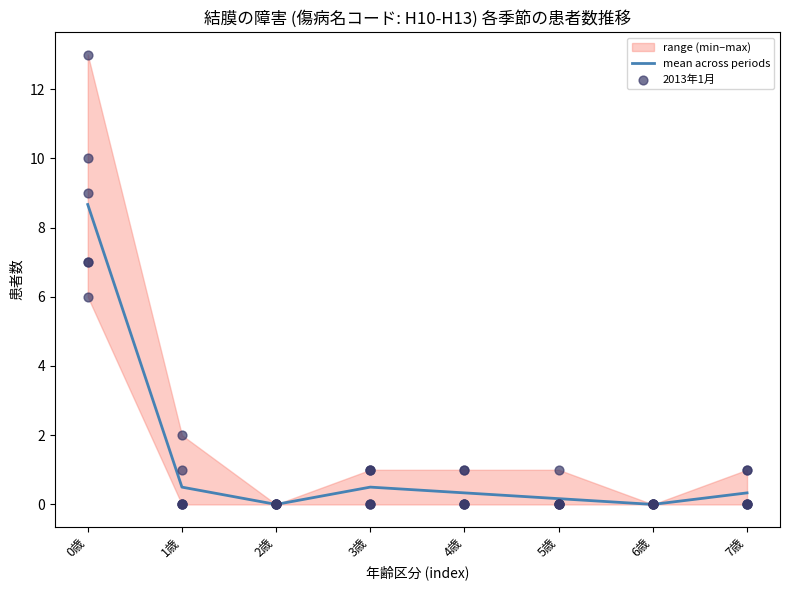

True or false: mean across periods has a value of 0.5 at 1歳.

True